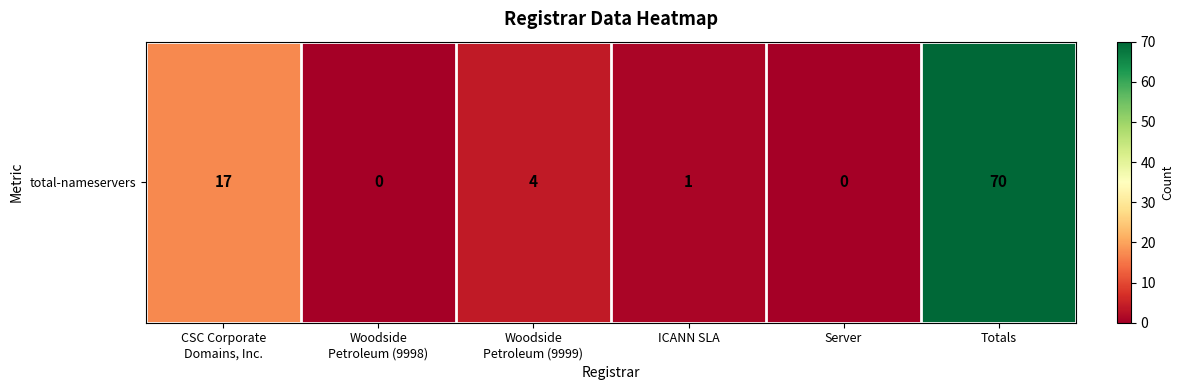

Count the number of categories in the chart.

6